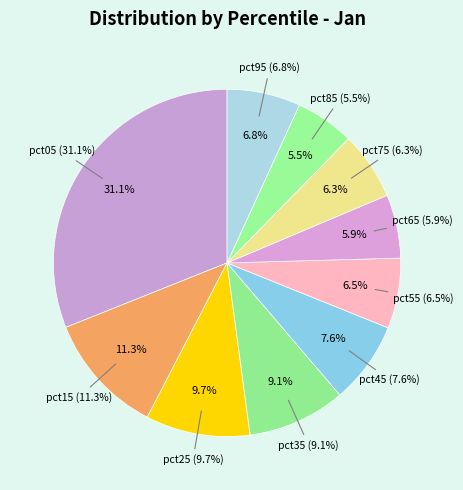

Which slice is the smallest?

pct85